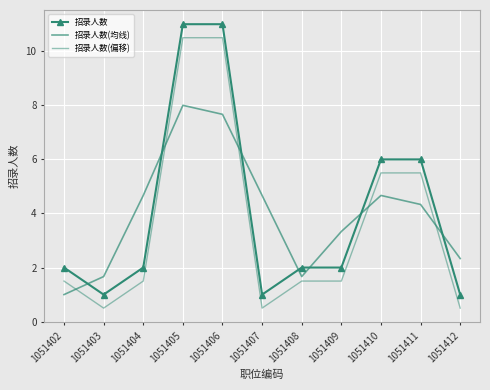

What is the smallest value displayed?

0.5